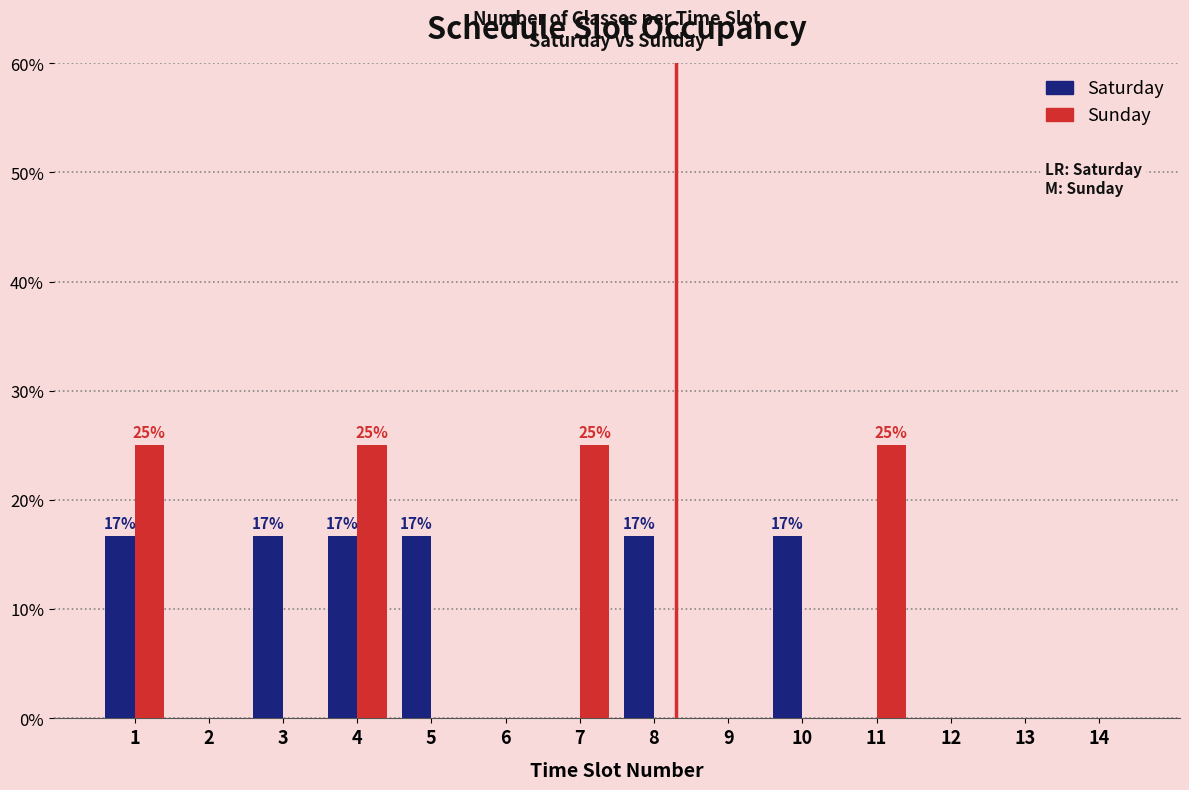

Reading right to left, transcribe all the data shown in this chart.

Saturday: 14=0.0	13=0.0	12=0.0	11=0.0	10=16.7	9=0.0	8=16.7	7=0.0	6=0.0	5=16.7	4=16.7	3=16.7	2=0.0	1=16.7
Sunday: 14=0.0	13=0.0	12=0.0	11=25.0	10=0.0	9=0.0	8=0.0	7=25.0	6=0.0	5=0.0	4=25.0	3=0.0	2=0.0	1=25.0